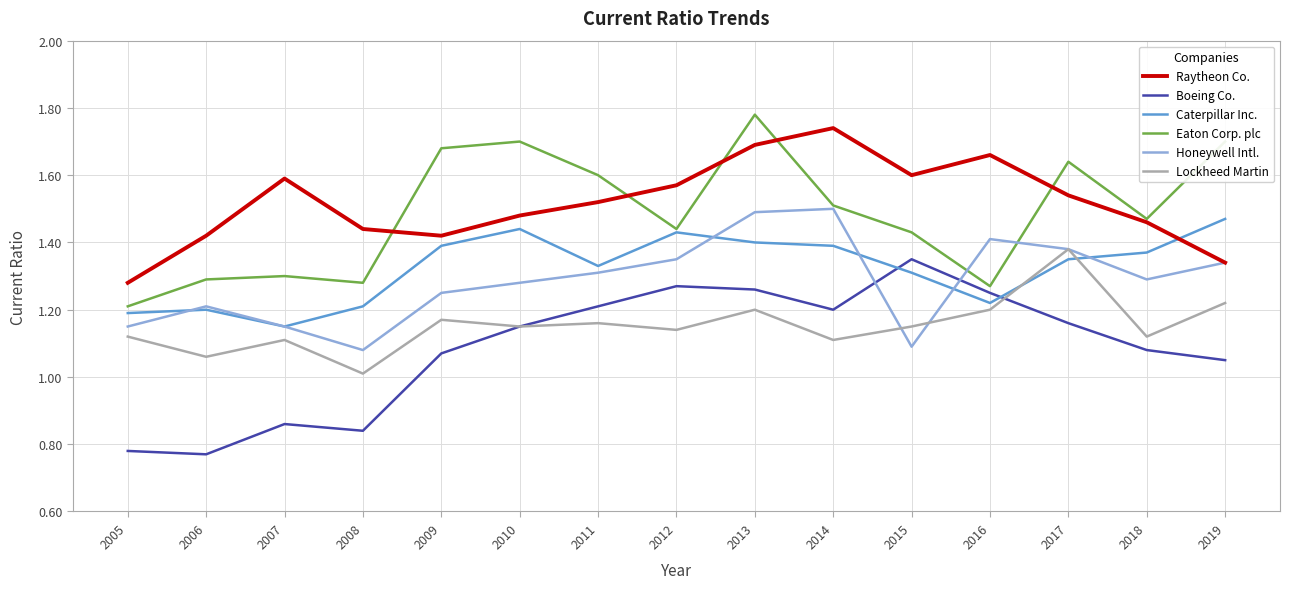

At which label does Caterpillar Inc. reach its minimum?

2007